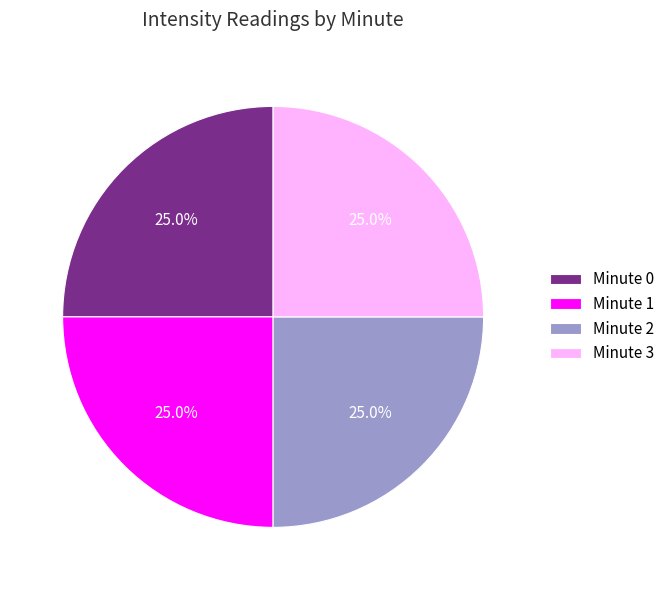

To the nearest percent, what is the combined percentage of Minute 0 and Minute 1?

50%